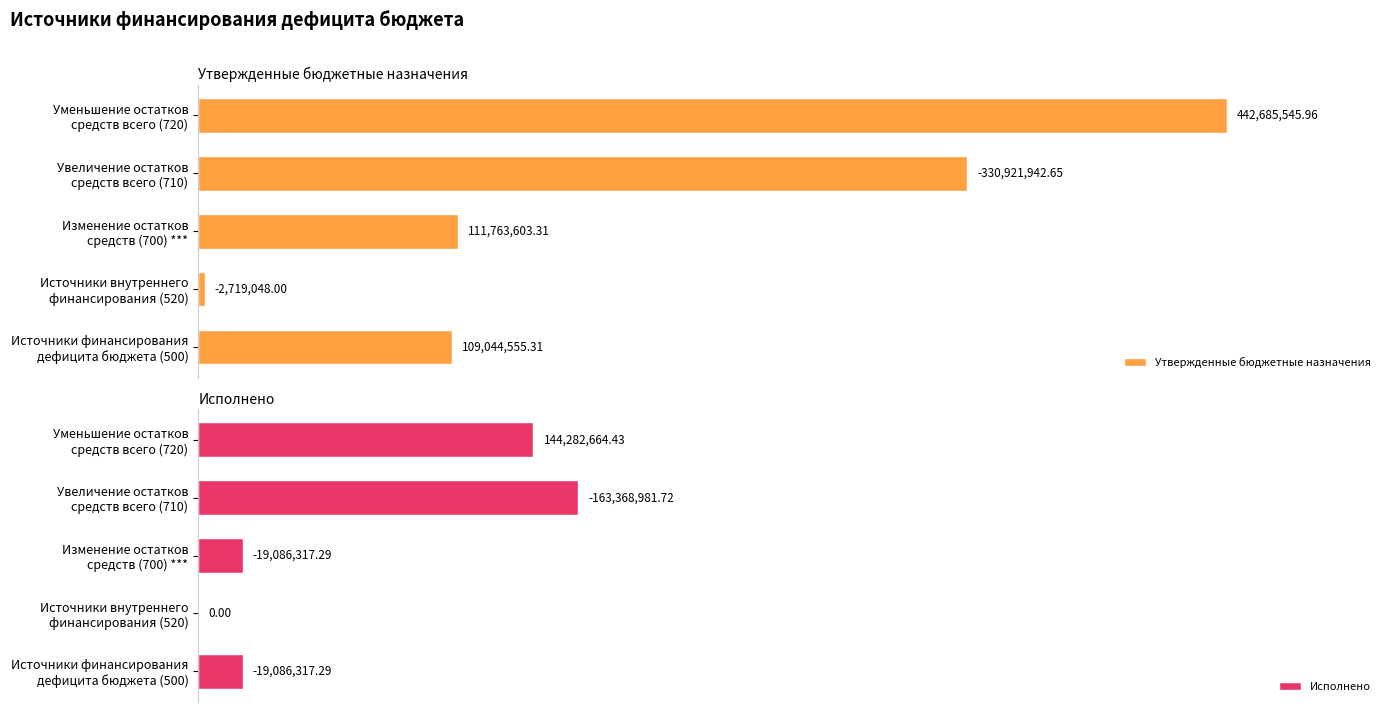

At how many categories does at least one series exceed 326306736?

2